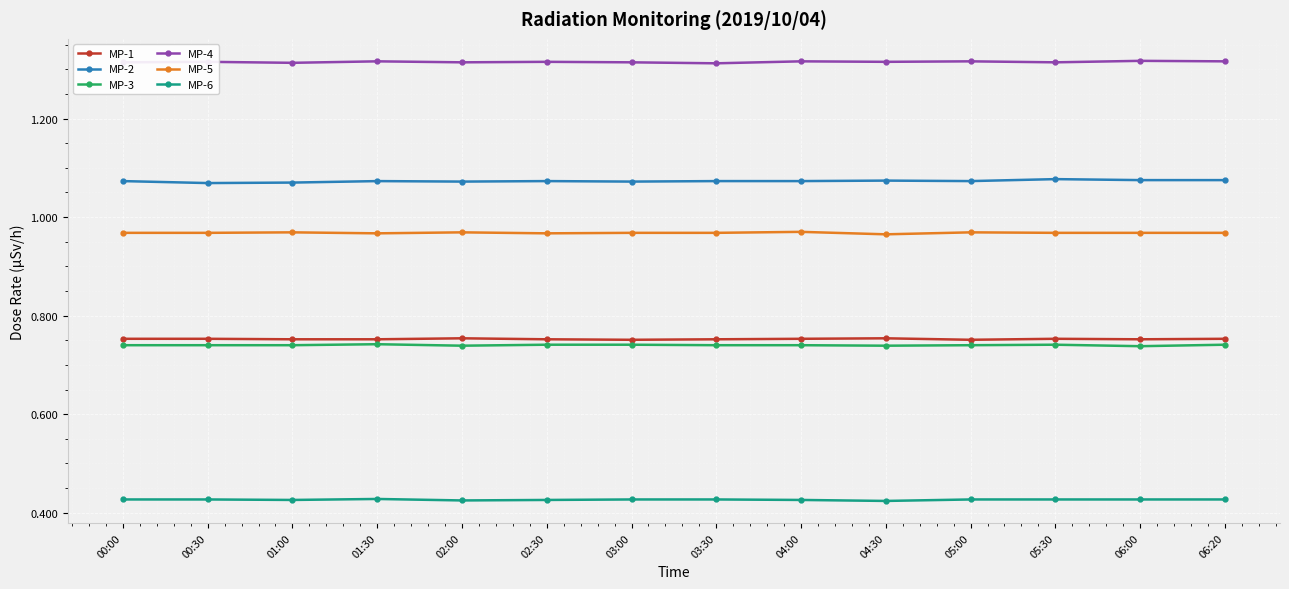

What are all the series names shown in the legend?

MP-1, MP-2, MP-3, MP-4, MP-5, MP-6